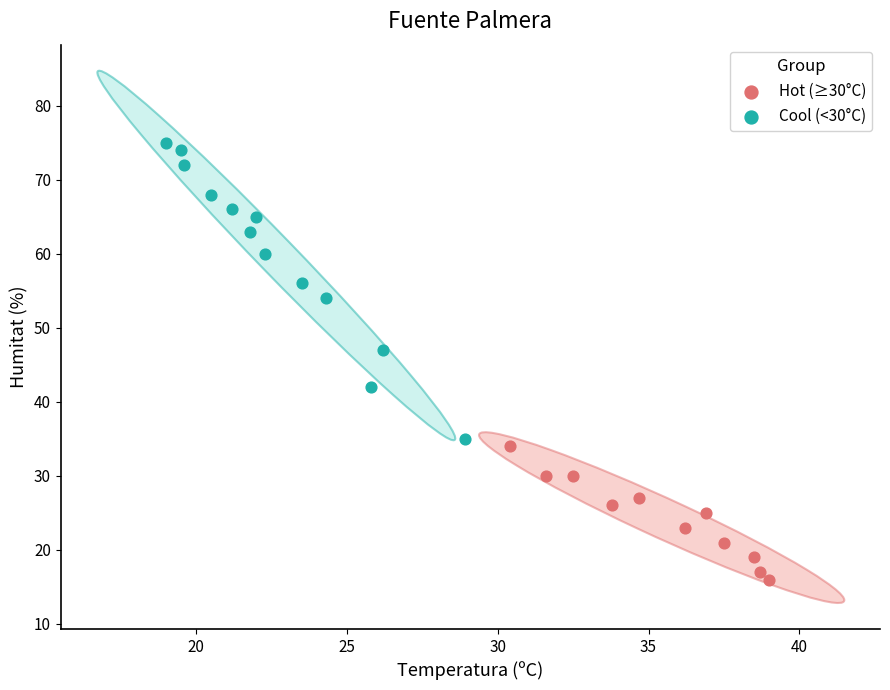

Which series reaches the minimum Y coordinate?

Hot (≥30°C)